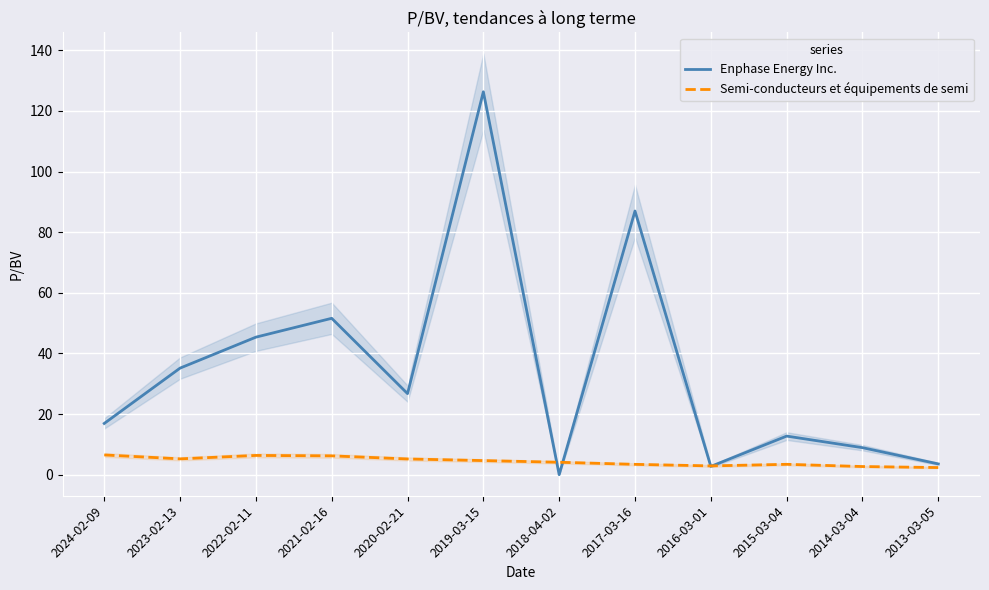

How many lines are shown in the chart?

2